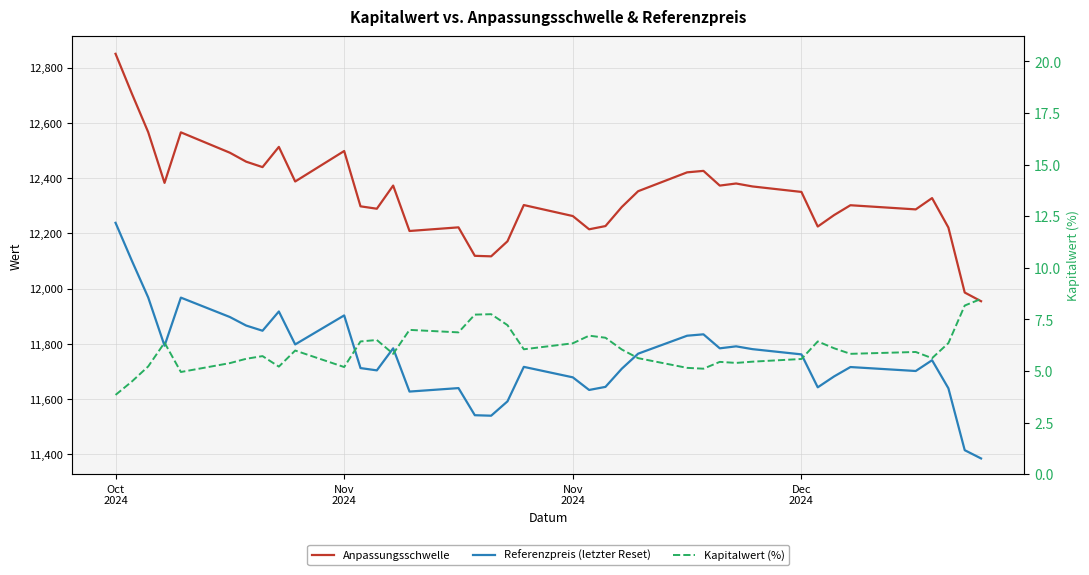

What is the spread (max minus min) of values at Nov 2024?

12492.7